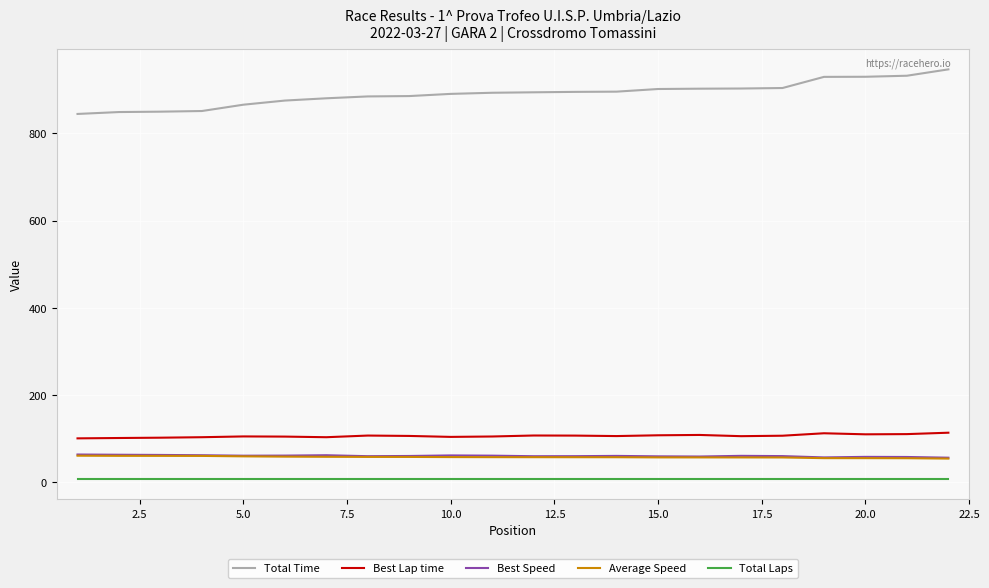

Which series has the largest range (max minus min)?

Total Time